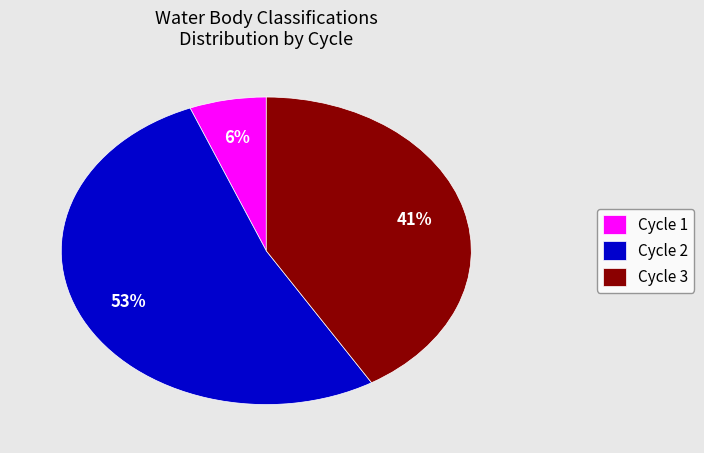

Is it true that Cycle 1 is 2% of the pie?

False